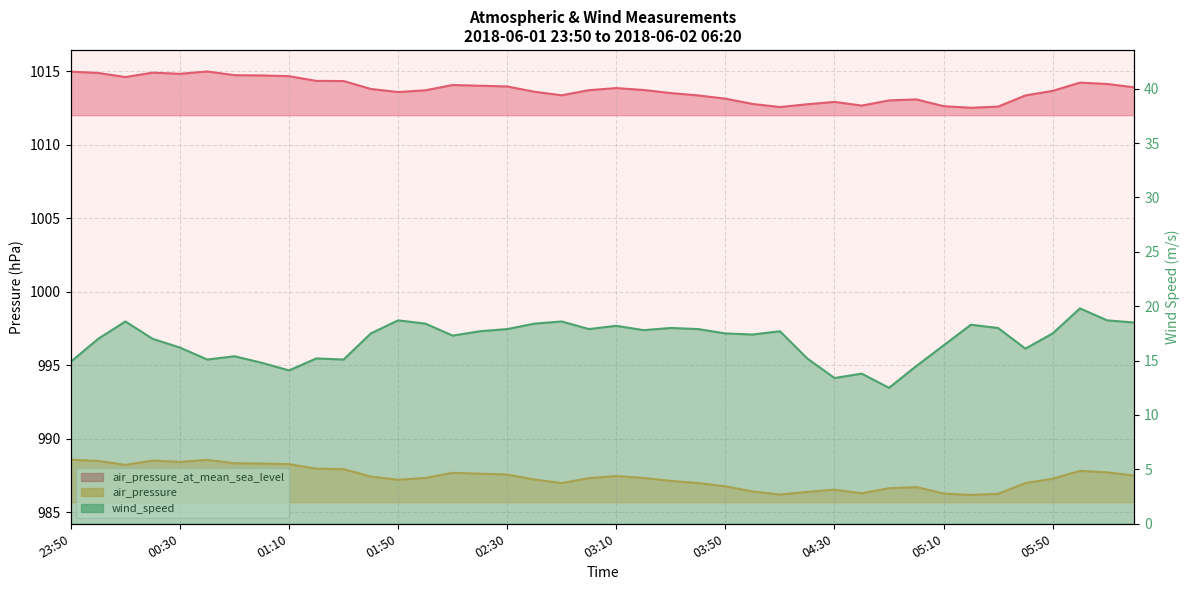

Does the chart have visible grid lines?

Yes